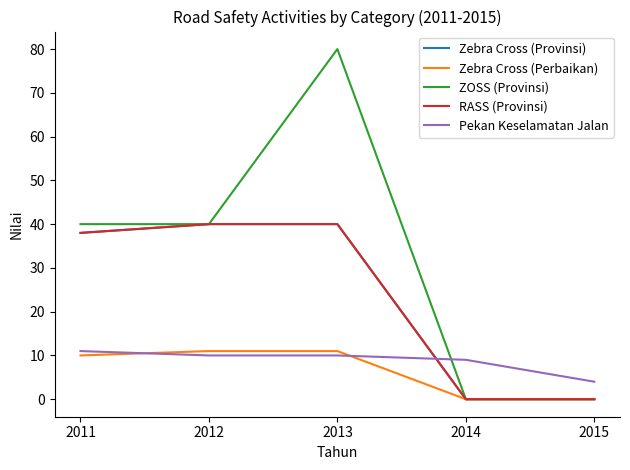

Does the chart display data point markers on the line(s)?

No